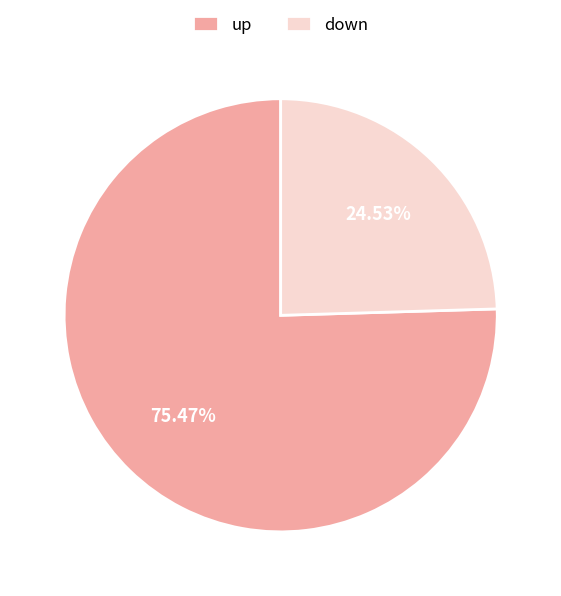

Is it true that down is 25% of the pie?

True